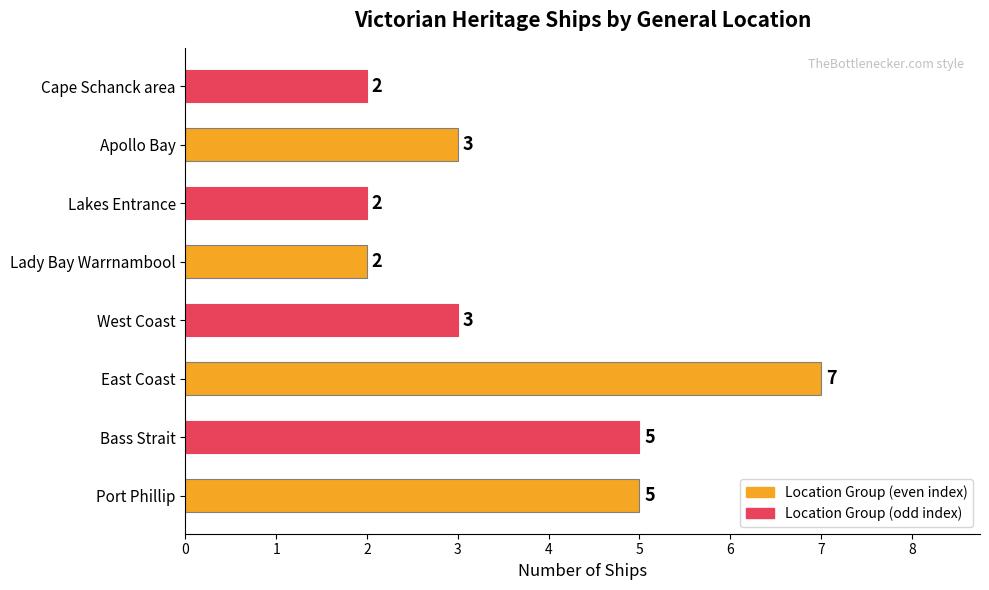

Between Port Phillip and Lakes Entrance, which is larger?

Port Phillip